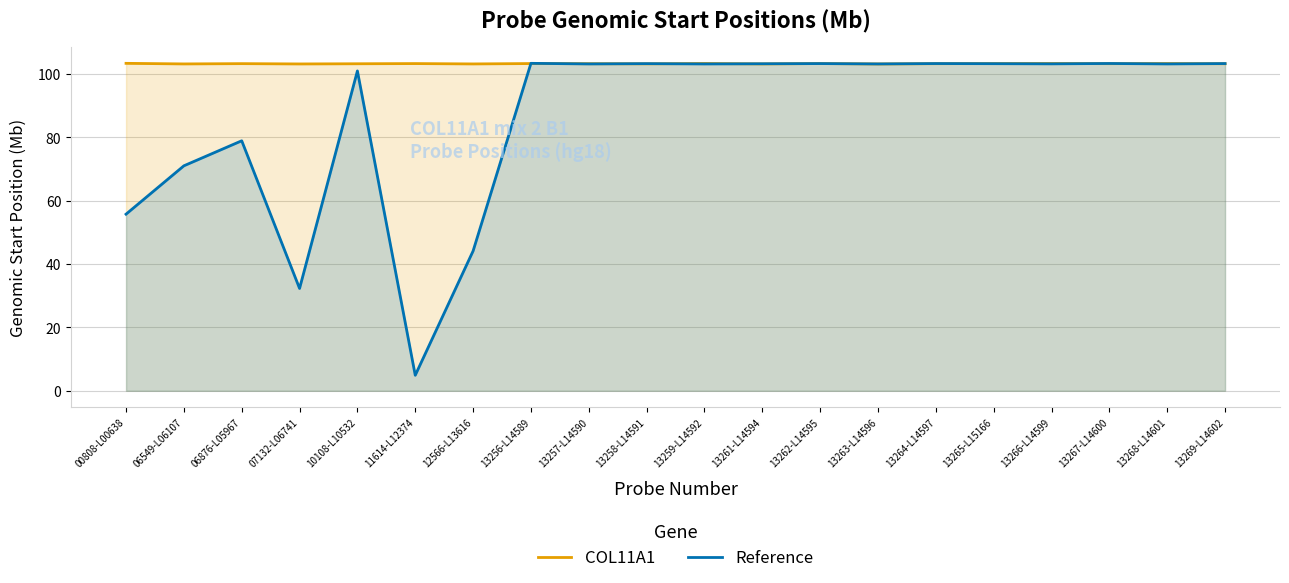

What is the value of the Reference point at the 10th from the left?

103.2